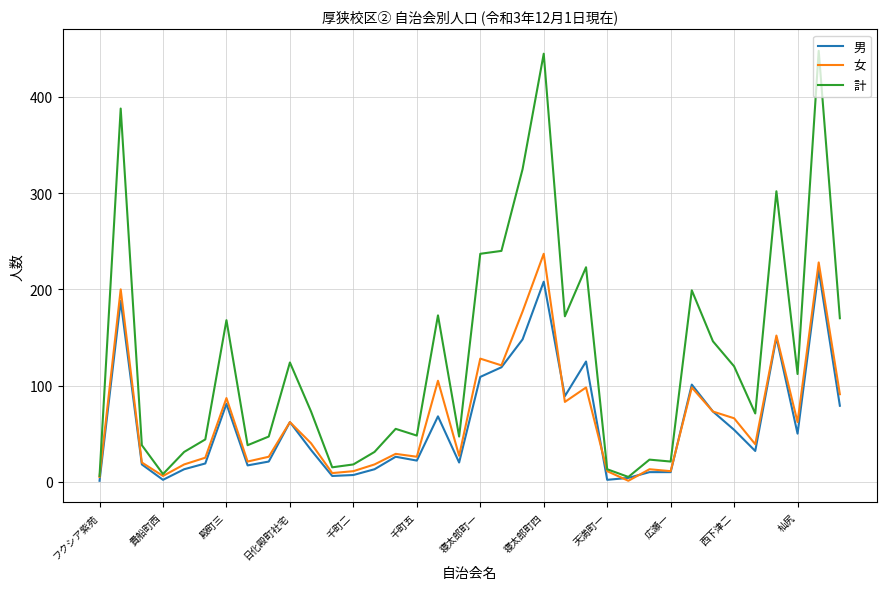

How many series are shown in this chart?

3